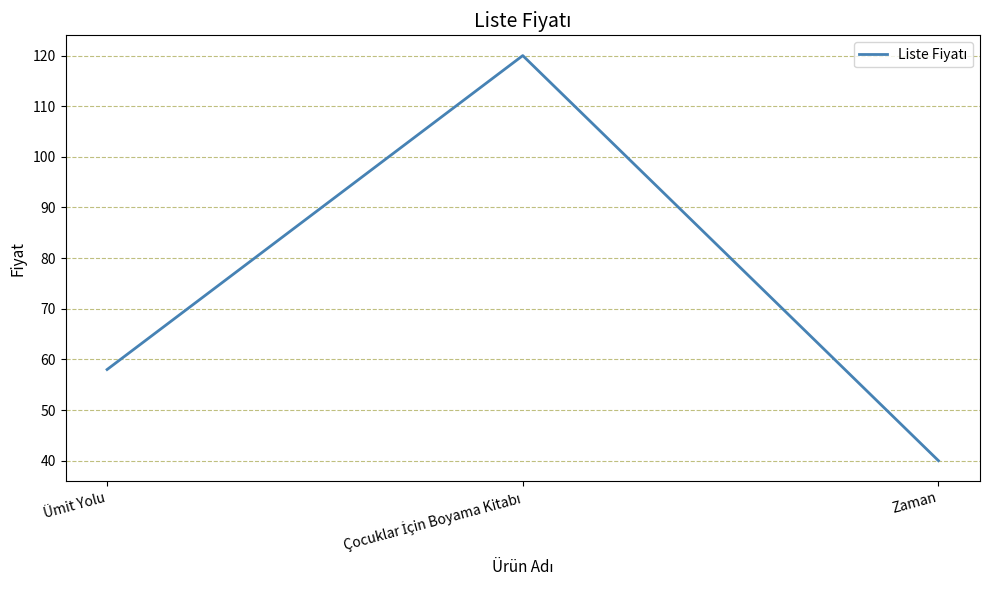

Count the values in the range 40 to 120.

3